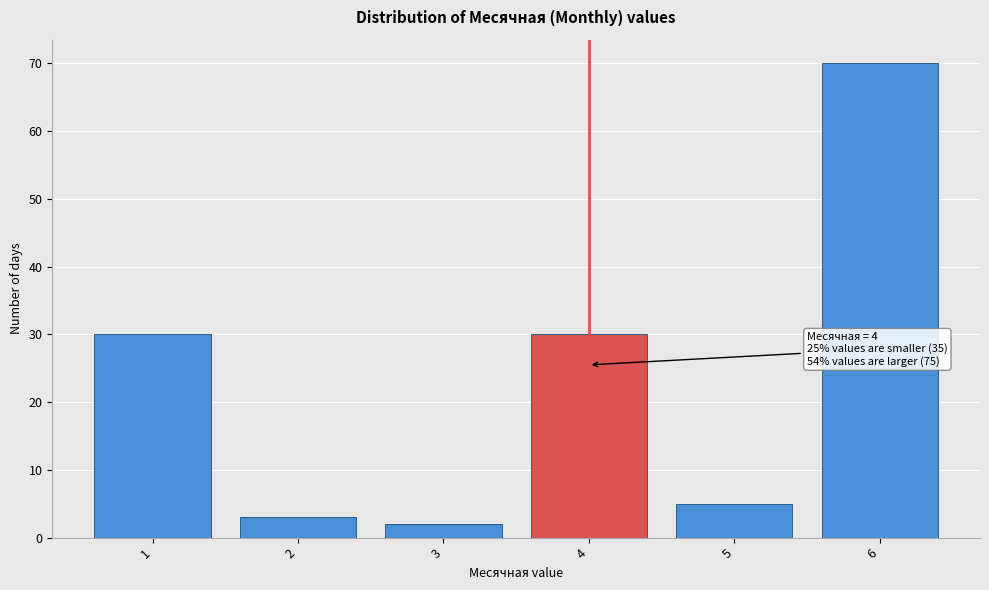

Reading right to left, transcribe all the data shown in this chart.

70	5	30	2	3	30